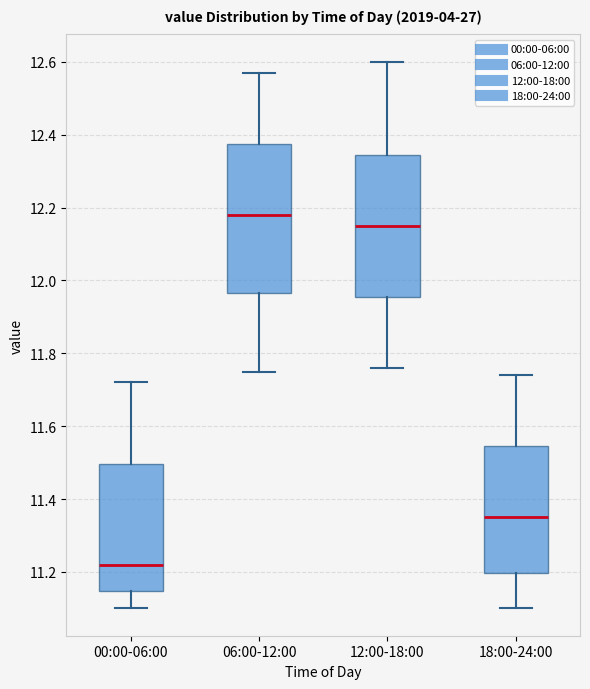

Reading left to right, transcribe this box plot: for each box, give where its median line is, the range the box spans, and where its two whiskers end, as read against the y-axis. The values are not printed on the chart, so give them approximately, as read against the axis.

00:00-06:00: median 11.22, box 11.14 to 11.50, whiskers 11.10 to 11.72
06:00-12:00: median 12.18, box 11.96 to 12.38, whiskers 11.76 to 12.58
12:00-18:00: median 12.16, box 11.96 to 12.34, whiskers 11.76 to 12.60
18:00-24:00: median 11.36, box 11.20 to 11.54, whiskers 11.10 to 11.74